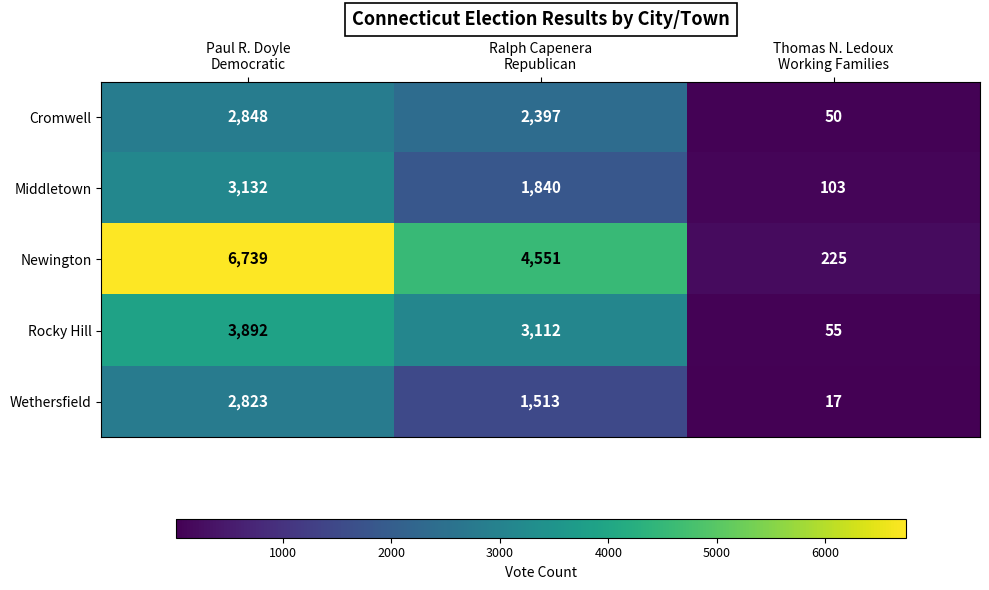

How many distinct data groups are displayed?

5